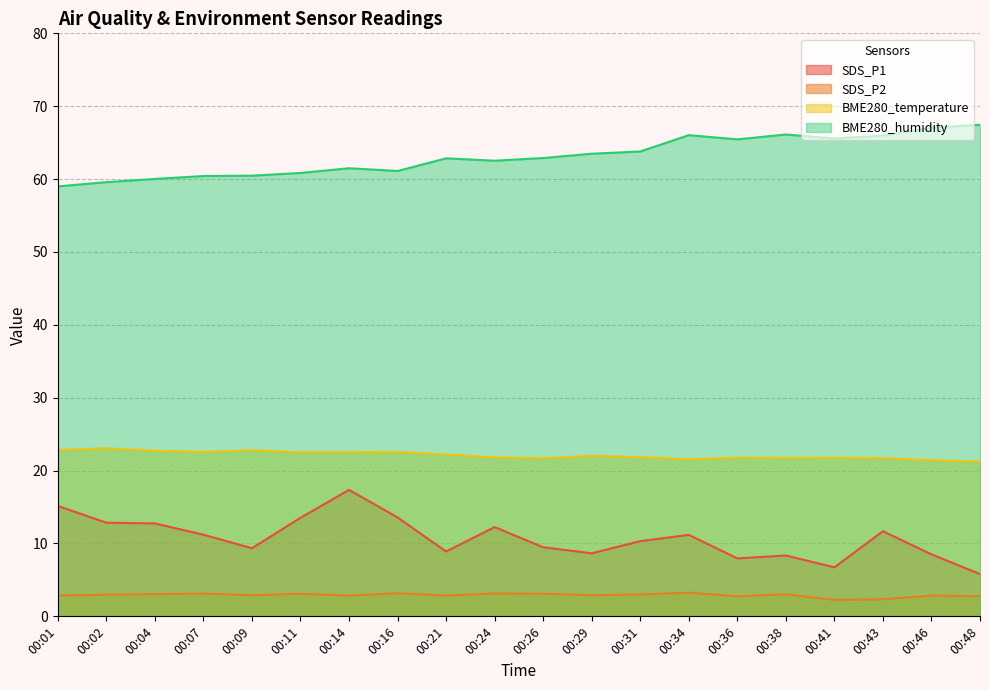

At which category is the sum across all series the highest?

00:14